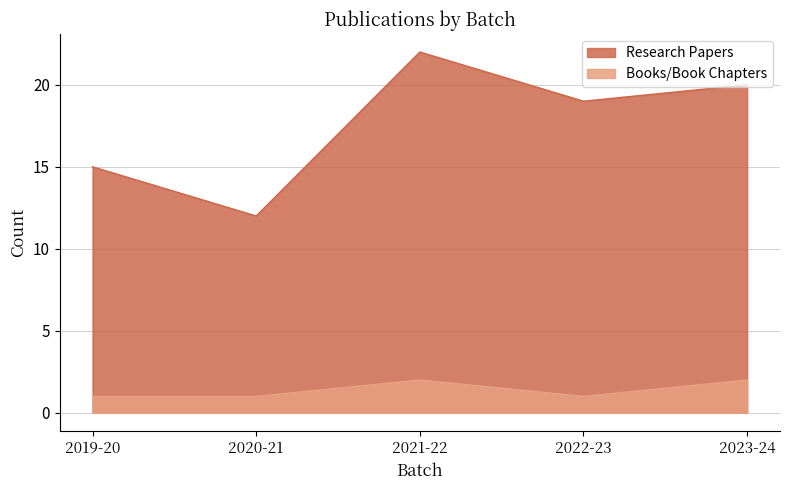

What is the value of the Books/Book Chapters point at the 3rd from the left?

2